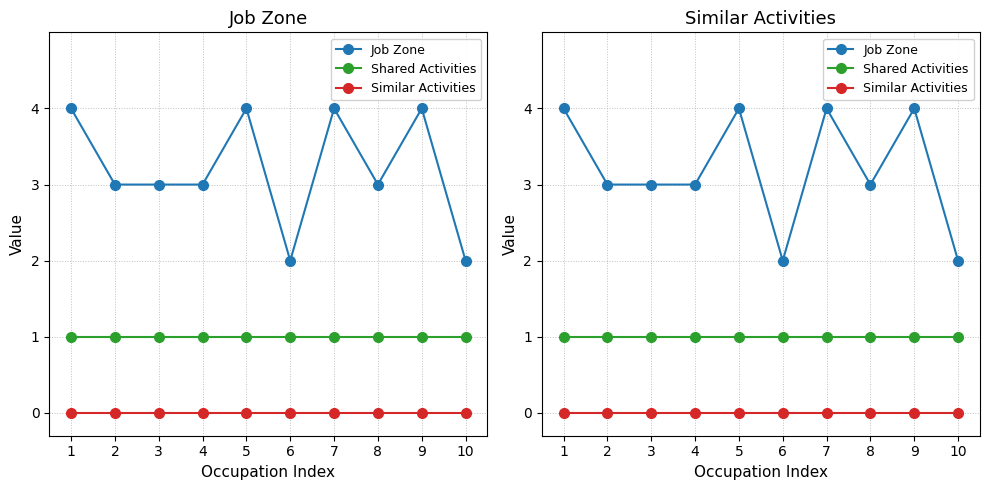

How many values in the Job Zone series are below 3?

2